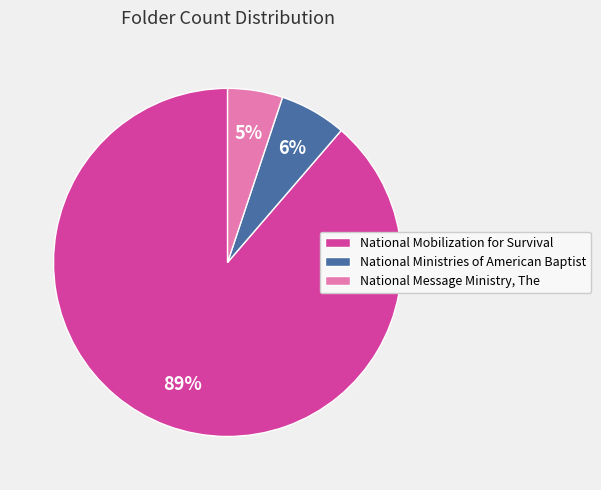

Between National Message Ministry, The and National Mobilization for Survival, which is larger?

National Mobilization for Survival